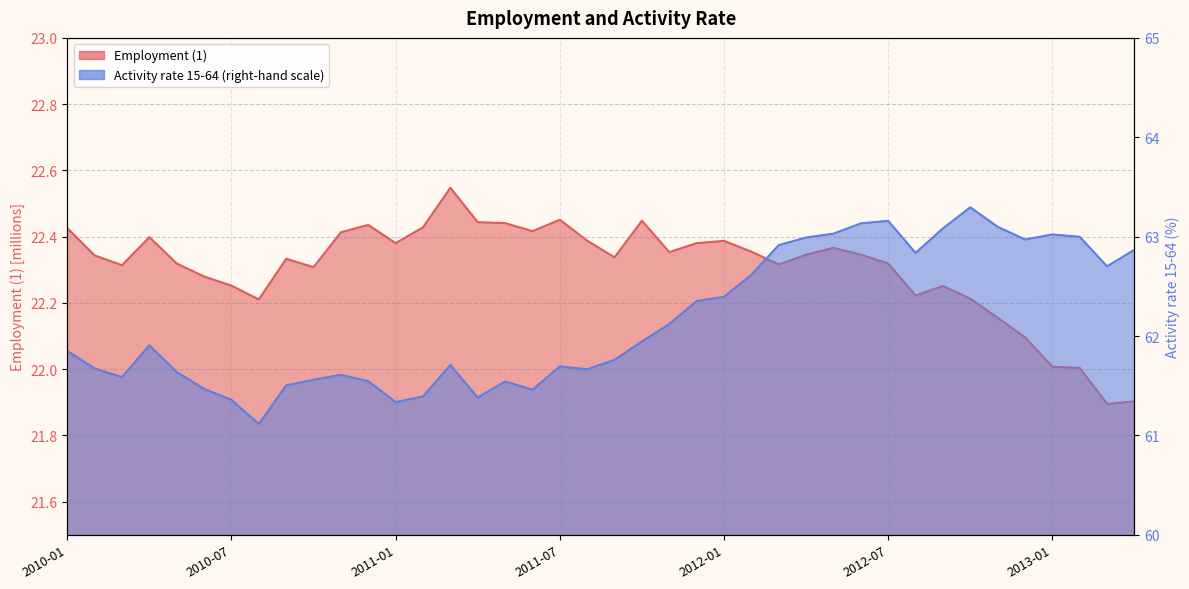

Which has a higher value, 2013-03 or 2012-06?

2012-06